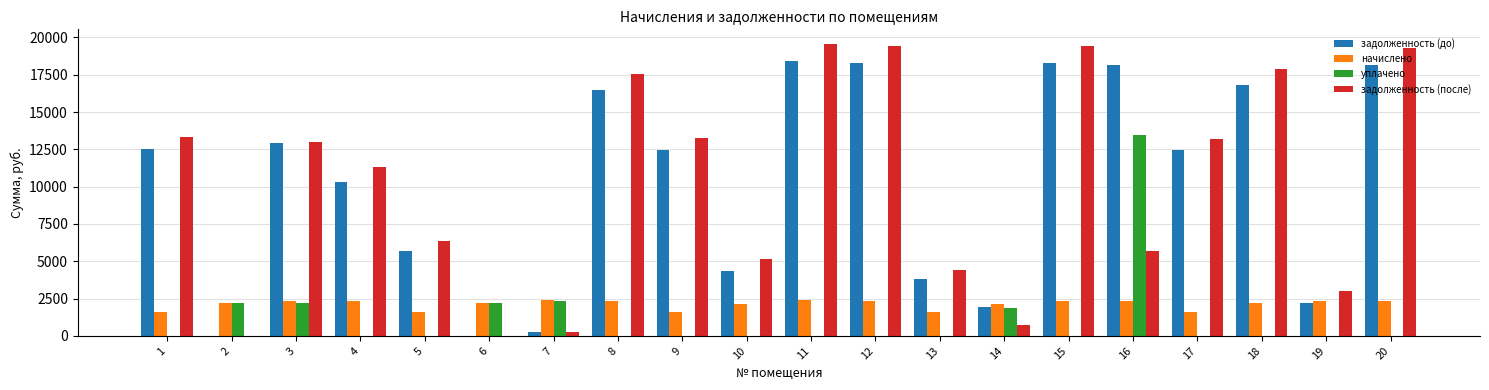

Which series changed the most between 1 and 15?

задолженность (после)